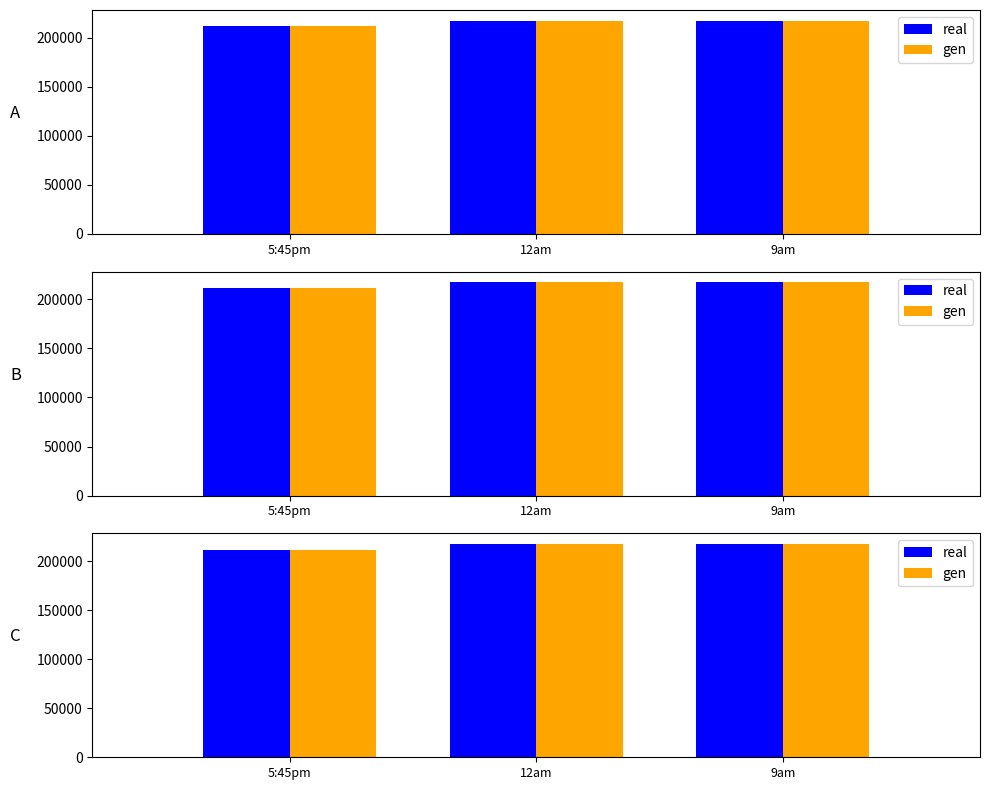

What is the difference between the real values at 12am and 5:45pm?

5815